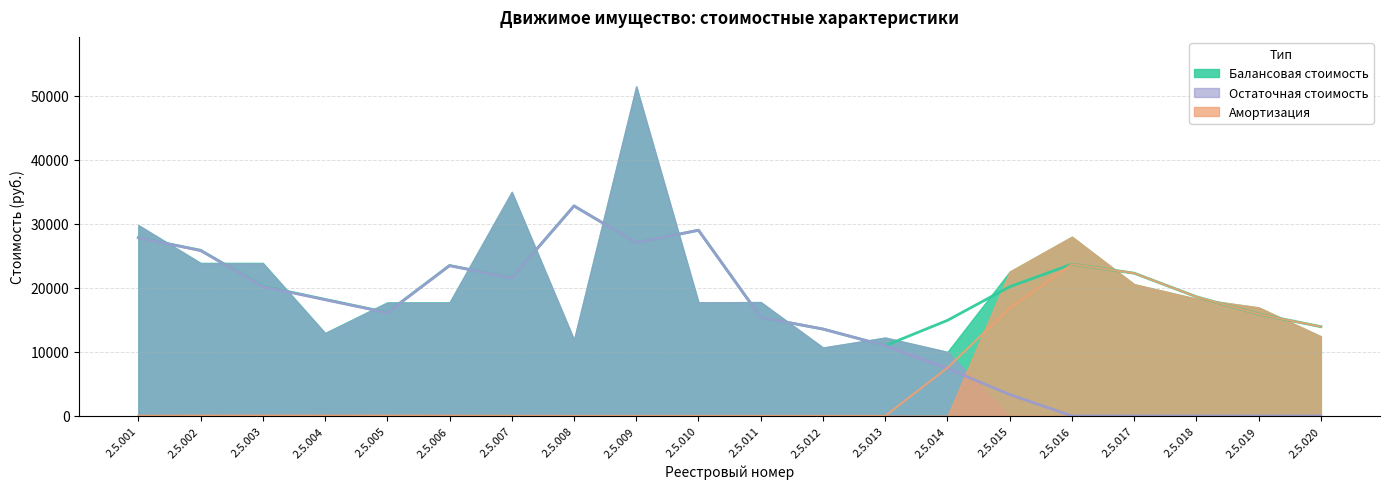

At which label does Амортизация reach its peak?

2.5.016